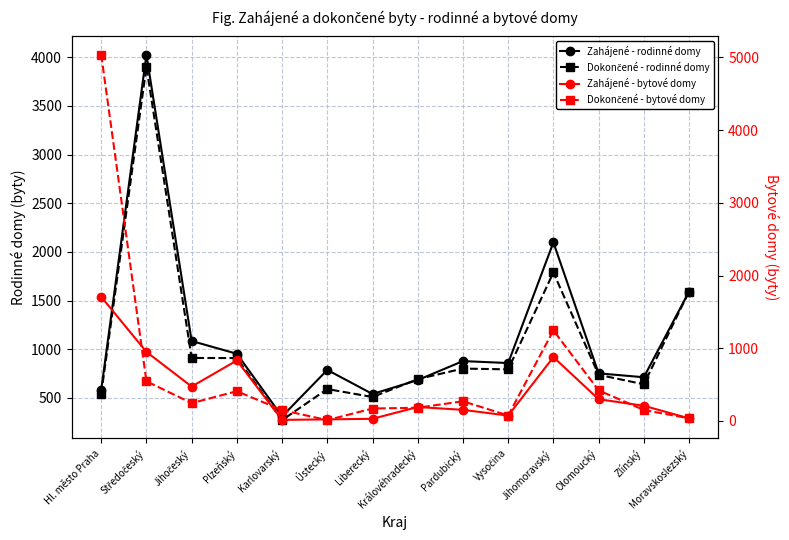

Is it true that Zahájené - bytové domy equals 102 at Vysočina?

False